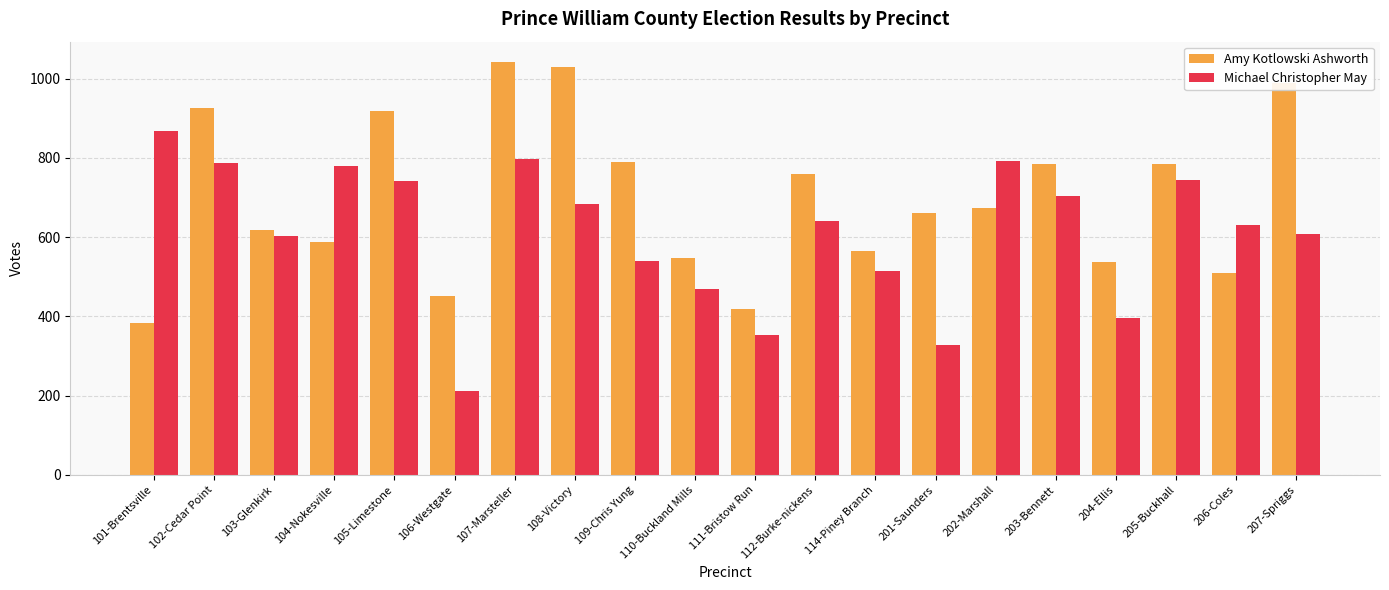

Does the chart contain any negative values?

No